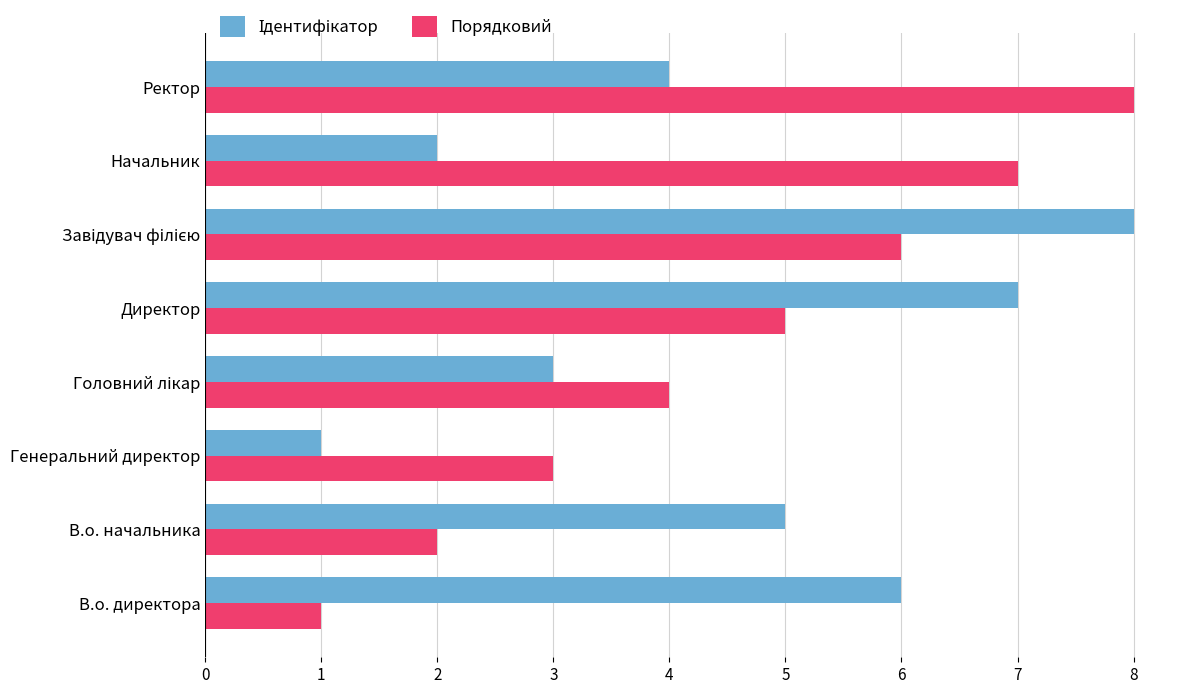

What is the total value across all series at В.о. начальника?

7